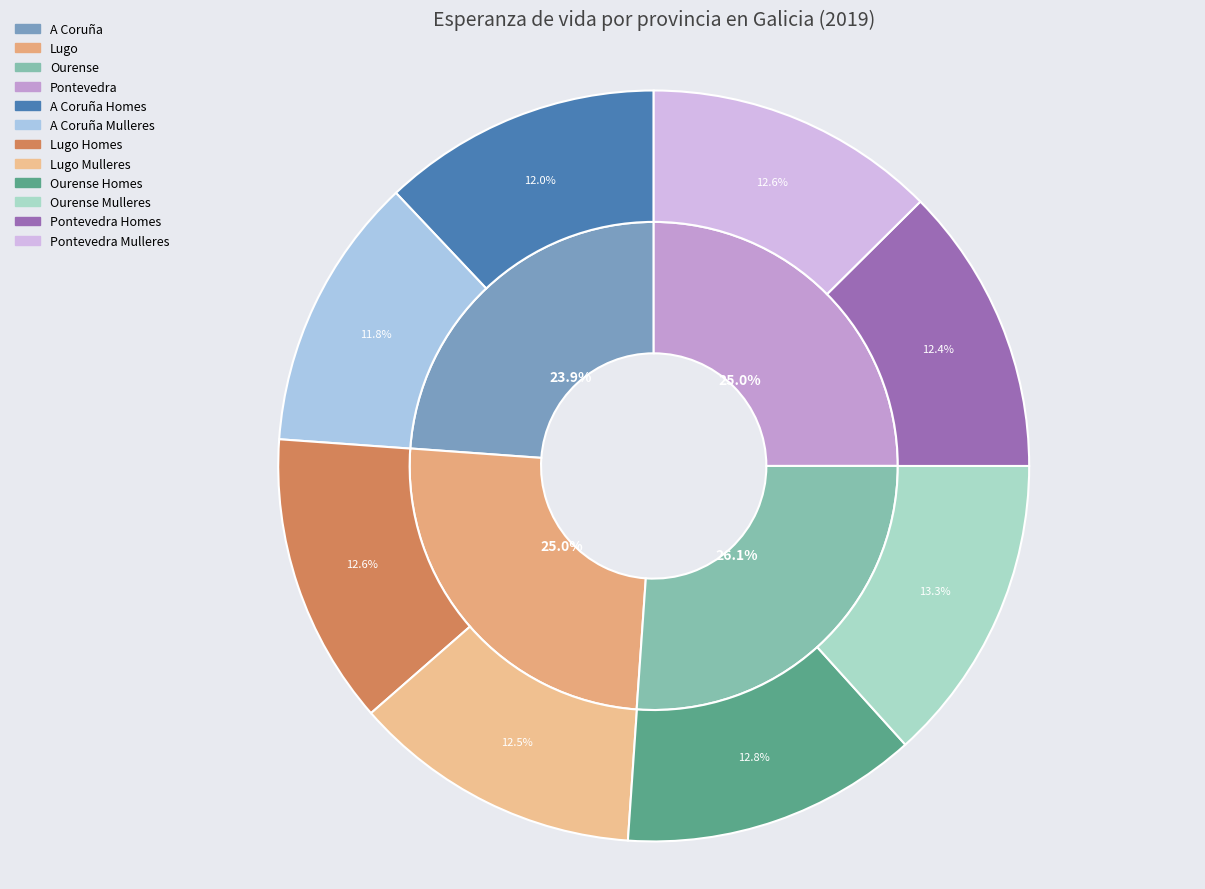

To the nearest percent, what is the average slice percentage?

25%